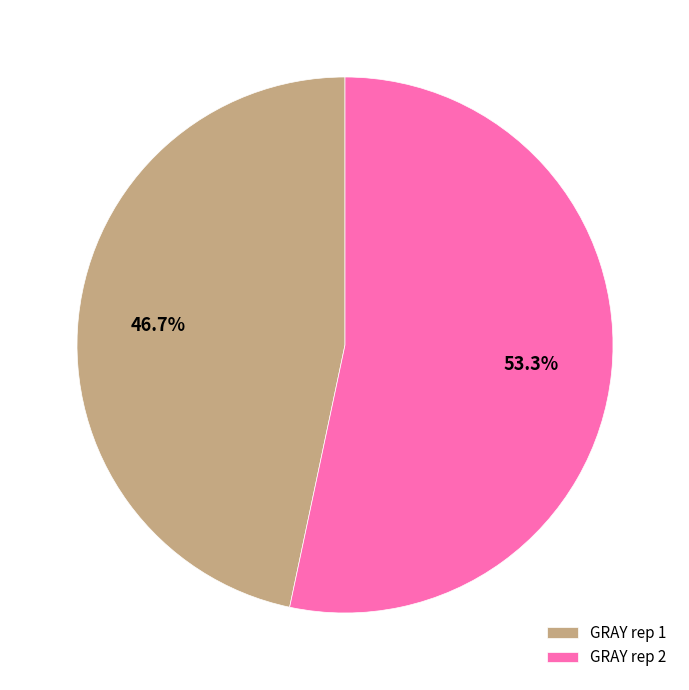

What portion of the pie excludes GRAY rep 2?

46.7%